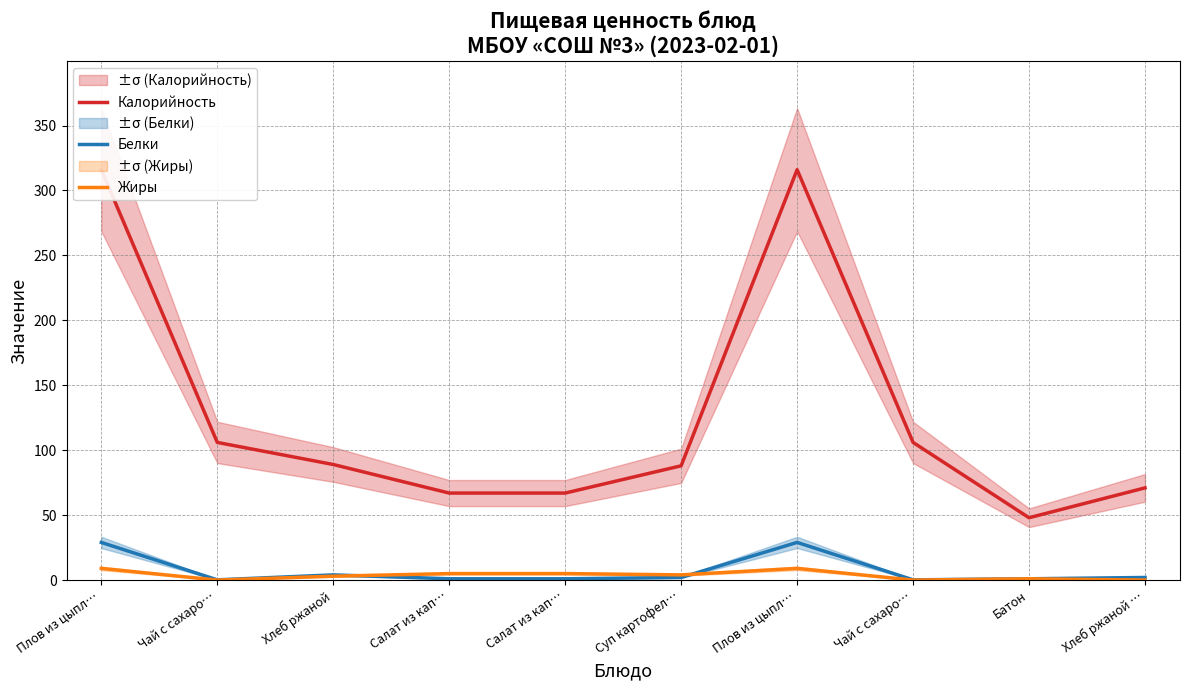

Is it true that Белки equals 1.0 at Салат из кап…?

True